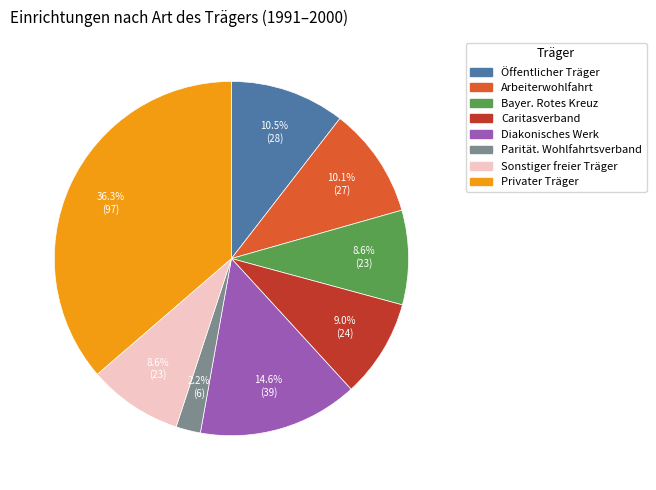

Does Bayer. Rotes Kreuz represent more than half of the total?

No